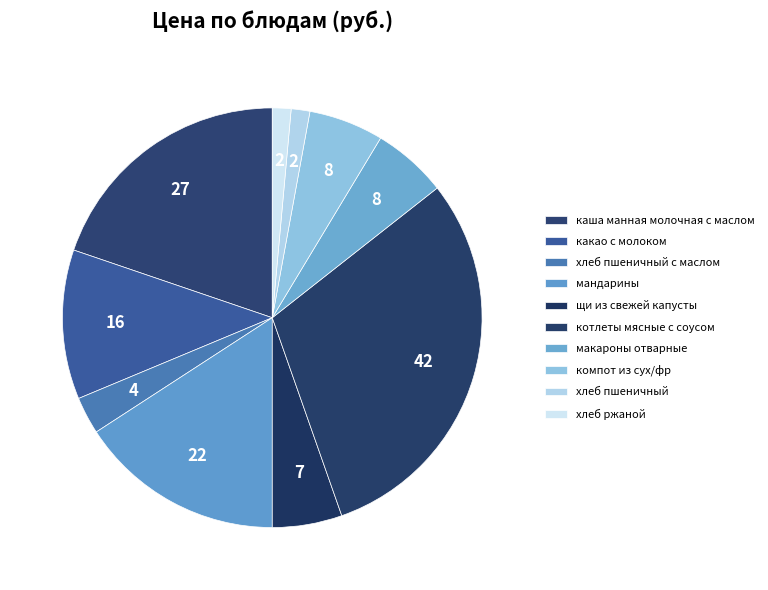

Is it true that макароны отварные is 6% of the pie?

True